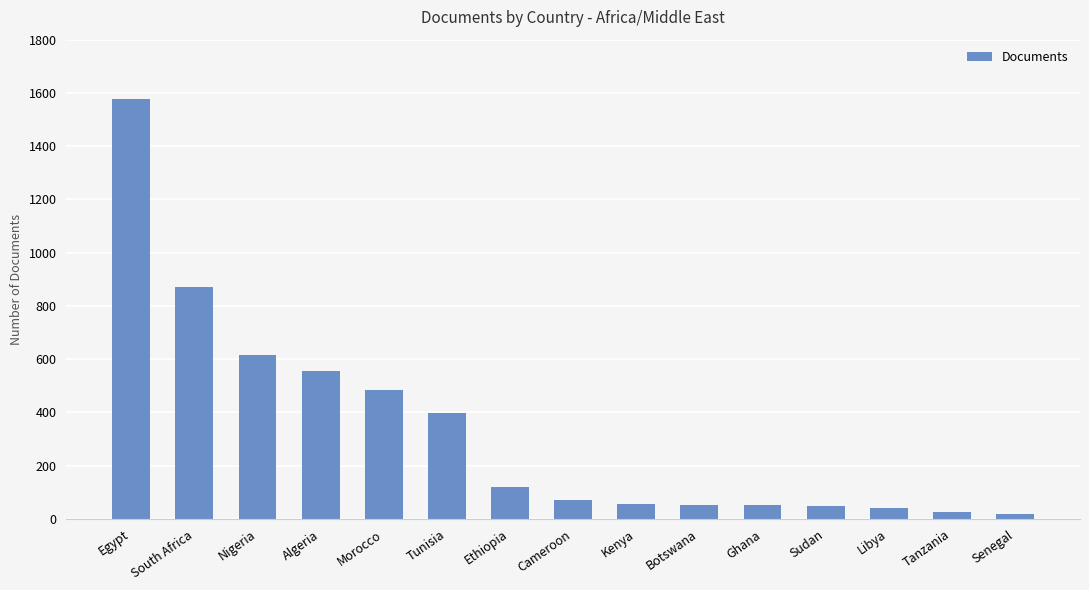

Approximately how many times larger is the value at Cameroon compared to Senegal?

3.5